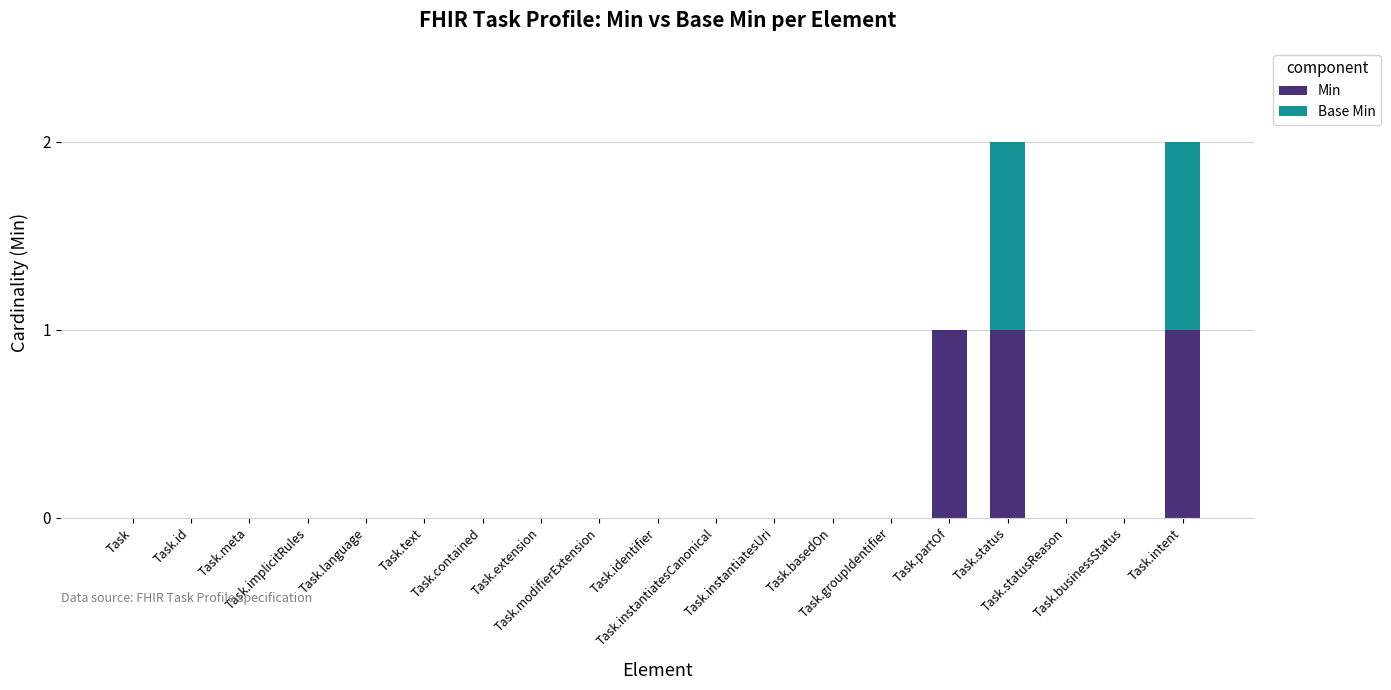

What is the sum of all Min values?

3